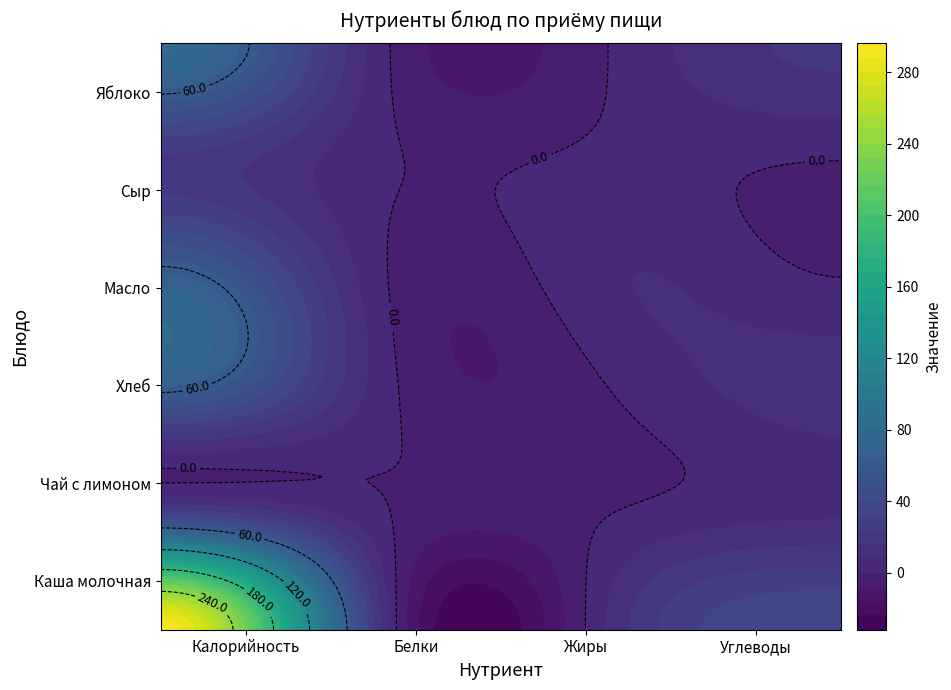

How many values in the Каша молочная(пшённая) series are below 65?

3